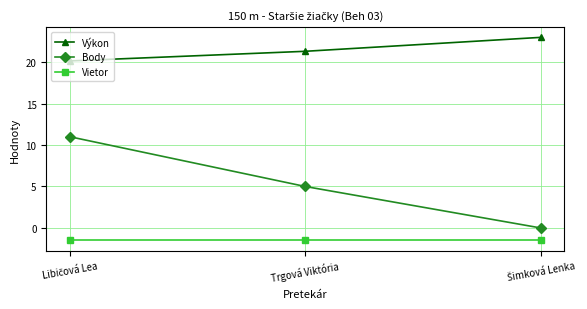

What is the approximate value of Body at Trgová Viktória?

5.0